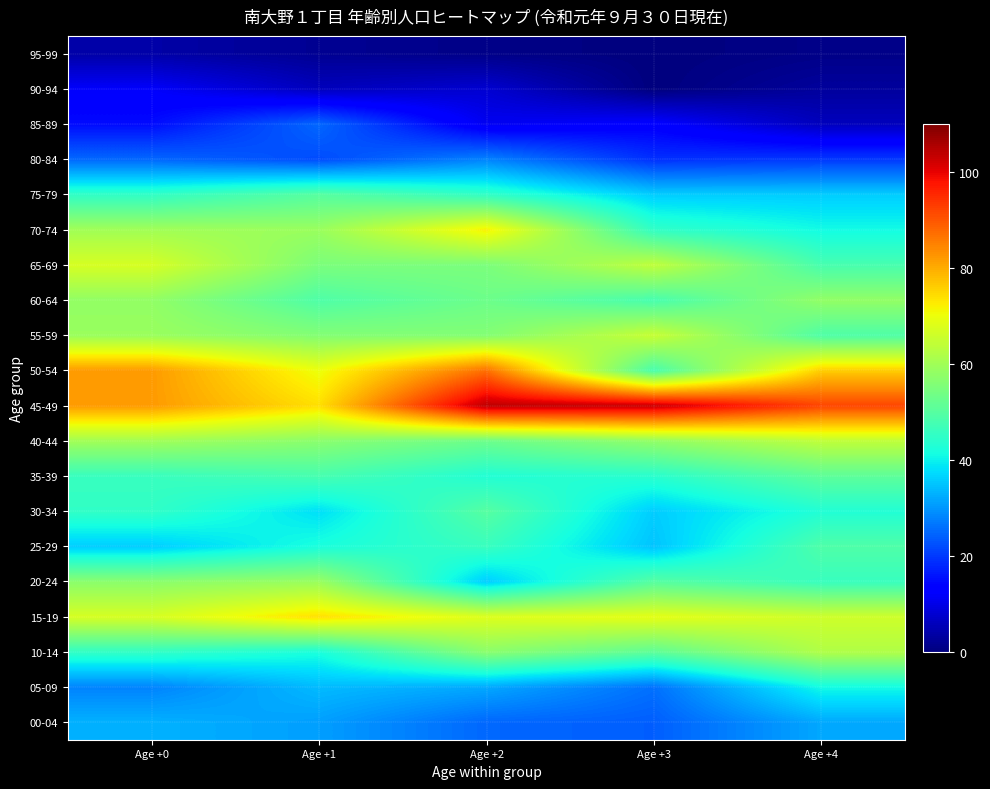

What is the difference between the highest and lowest values at Age +3?

103